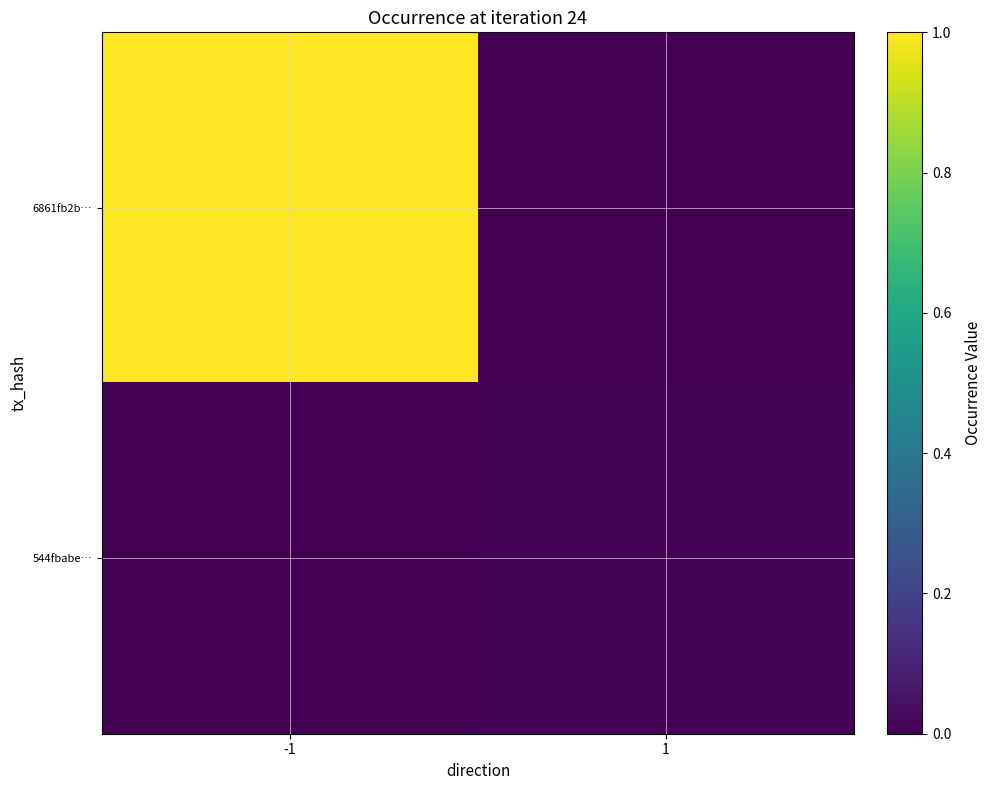

Reading left to right, transcribe all the data shown in this chart.

6861fb2b…: -1=1.0	1=0.0
544fbabe…: -1=0.0	1=0.0